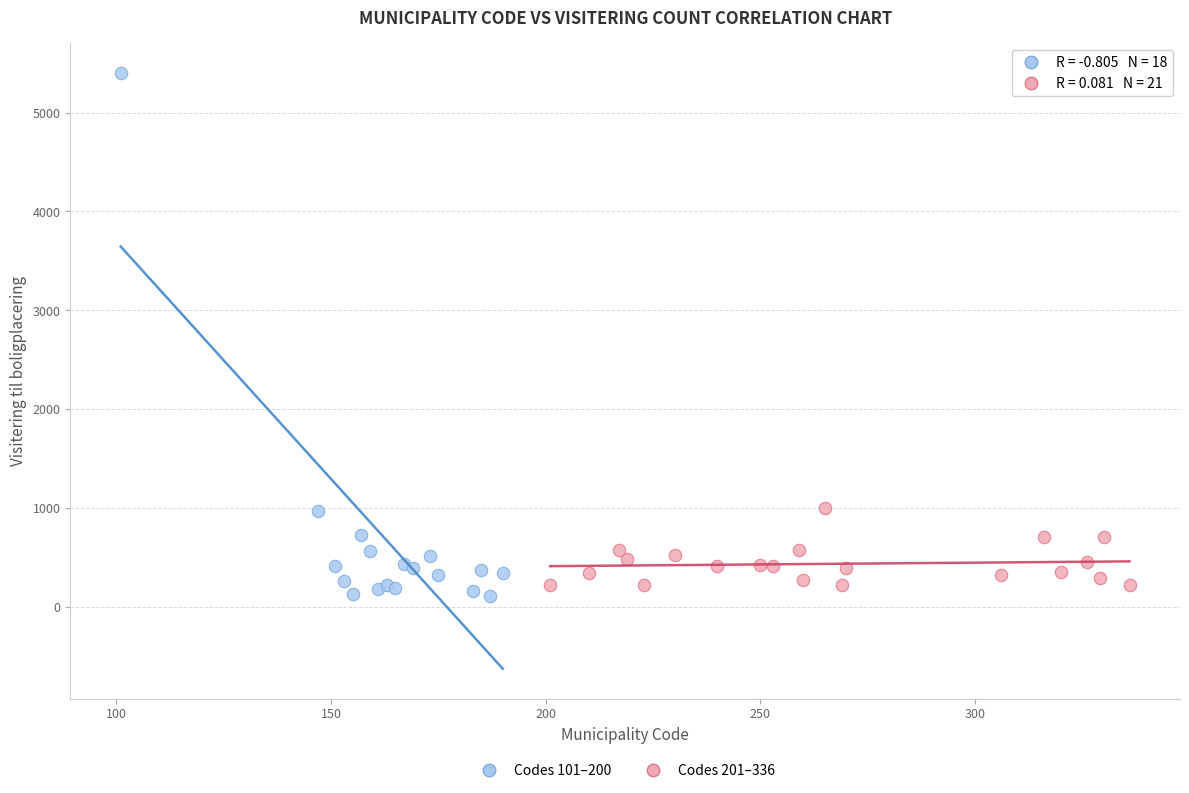

Which series has the largest Y range (max minus min)?

Codes 101–200